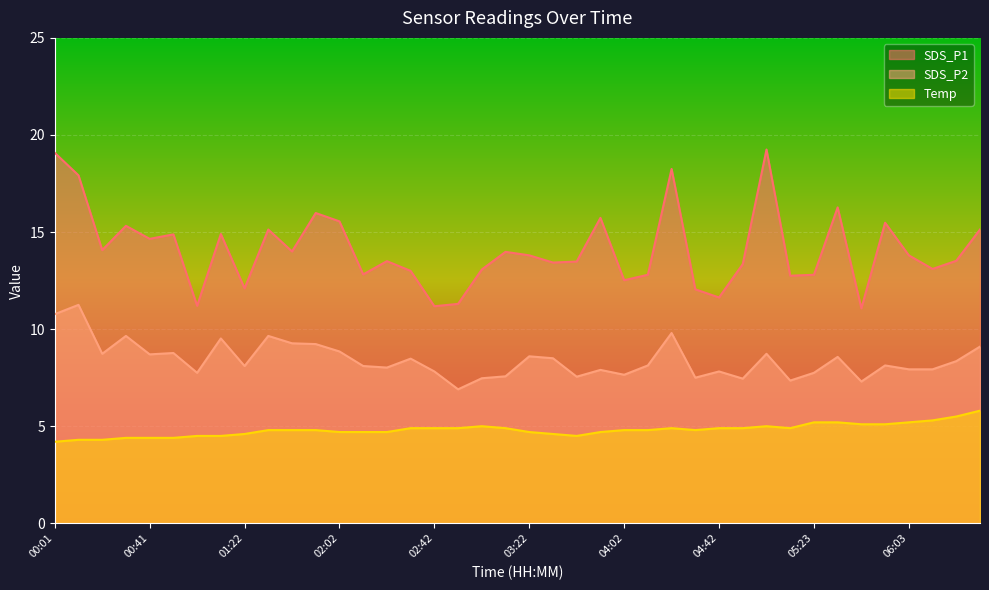

What is the average value of the SDS_P1 series?

14.1